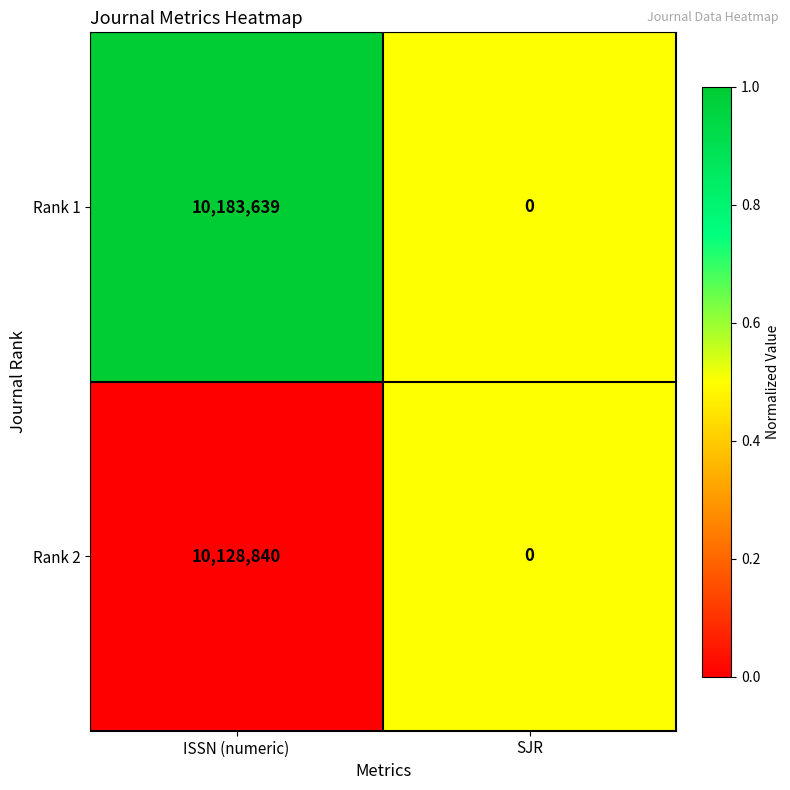

How many values in Rank 2 are above zero?

1